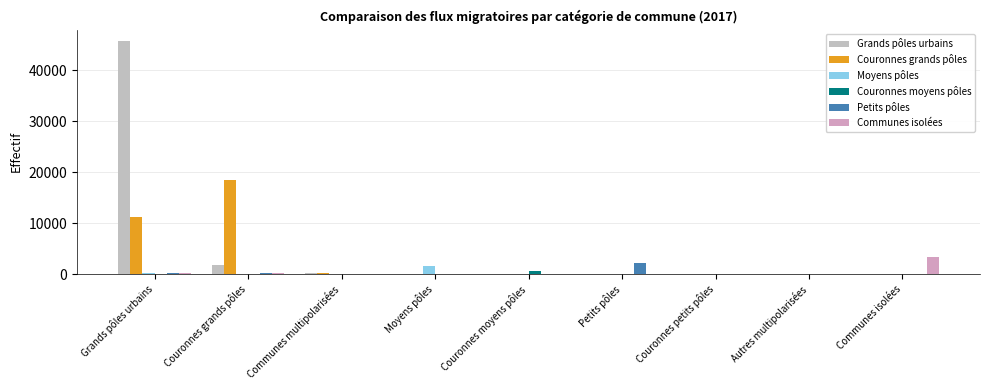

Is the value of Grands pôles urbains at Moyens pôles greater than the value of Communes isolées at Autres multipolarisées?

Yes